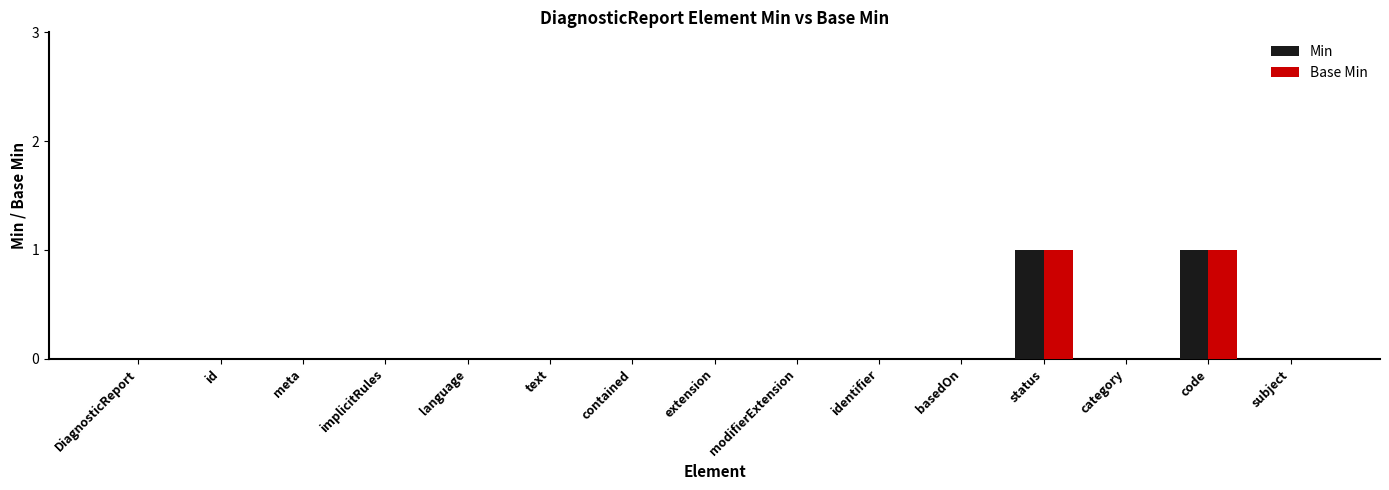

The Min series shows 0 at category. True or false?

True